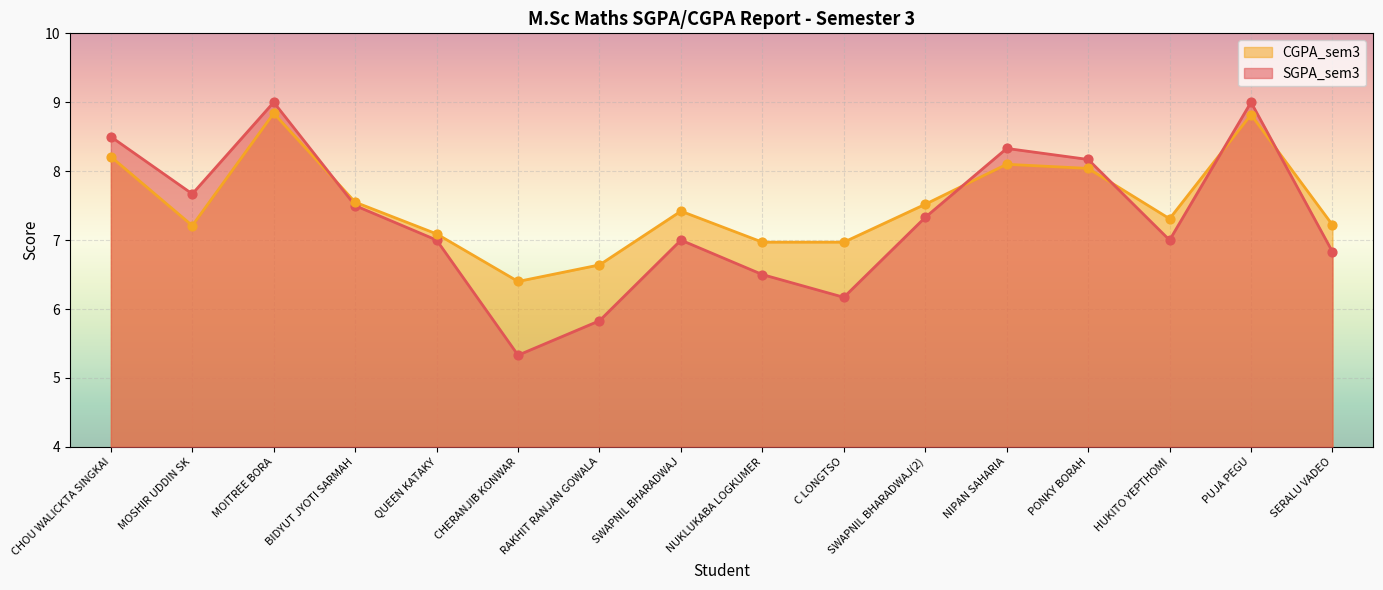

Is the value of SGPA_sem3 at PUJA PEGU greater than the value of CGPA_sem3 at PONKY BORAH?

Yes